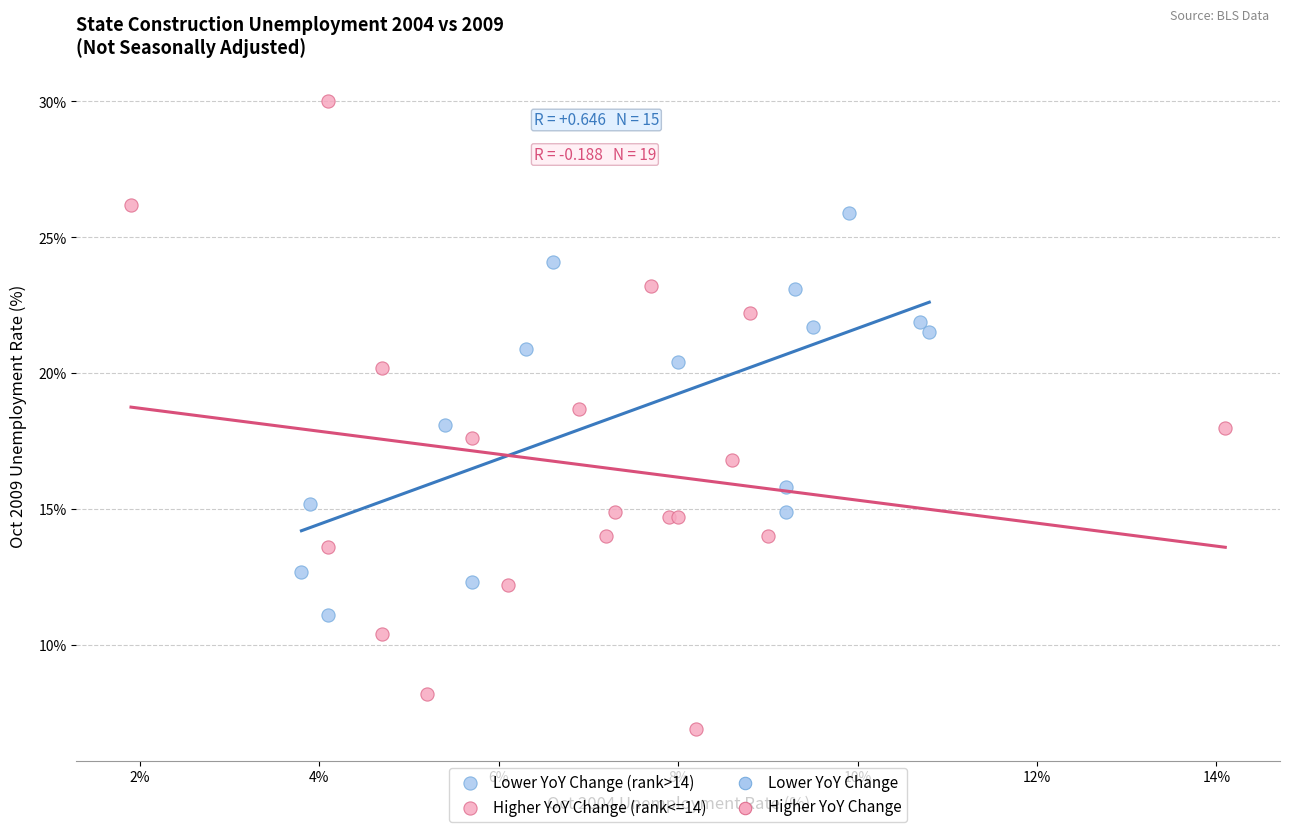

Which series reaches the maximum Y coordinate?

Higher YoY Change (rank<=14)